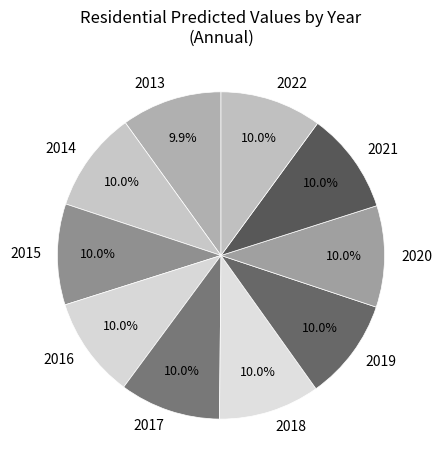

To the nearest percent, what percentage of the pie is 2018?

10%